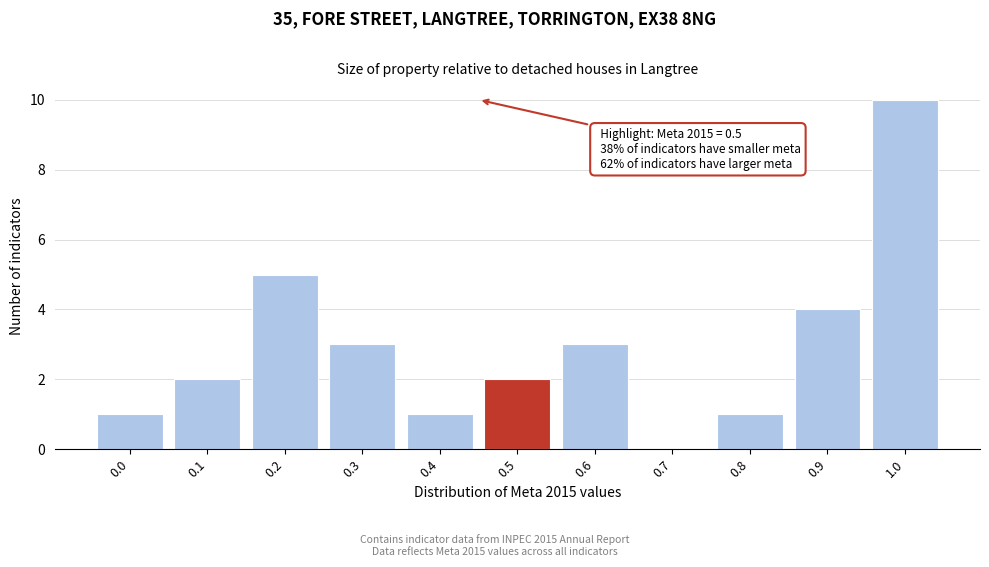

Reading left to right, list all the values displayed in this chart.

0.0=1	0.1=2	0.2=5	0.3=3	0.4=1	0.5=2	0.6=3	0.7=0	0.8=1	0.9=4	1.0=10